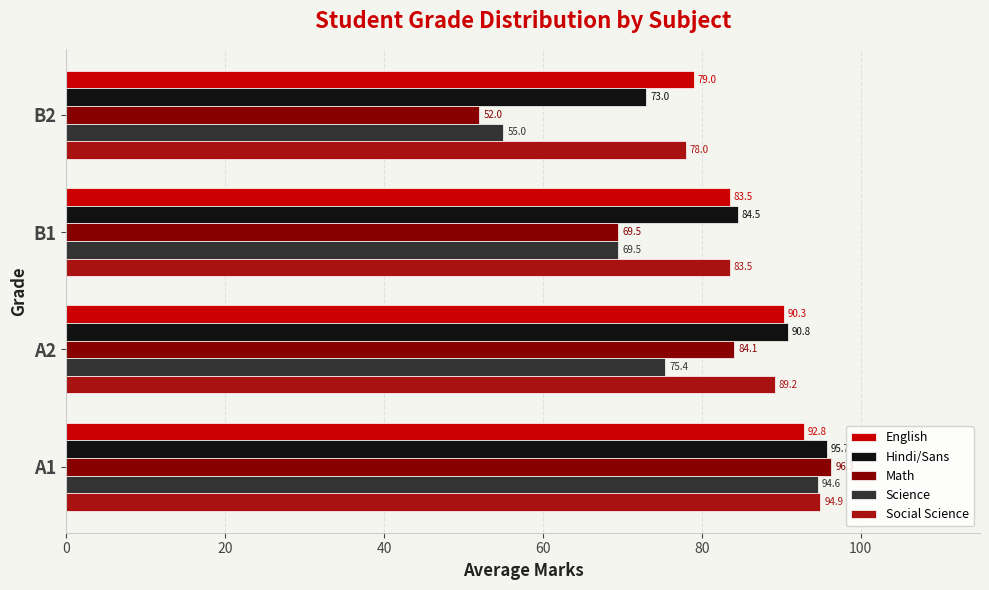

Which series has the largest range (max minus min)?

Math